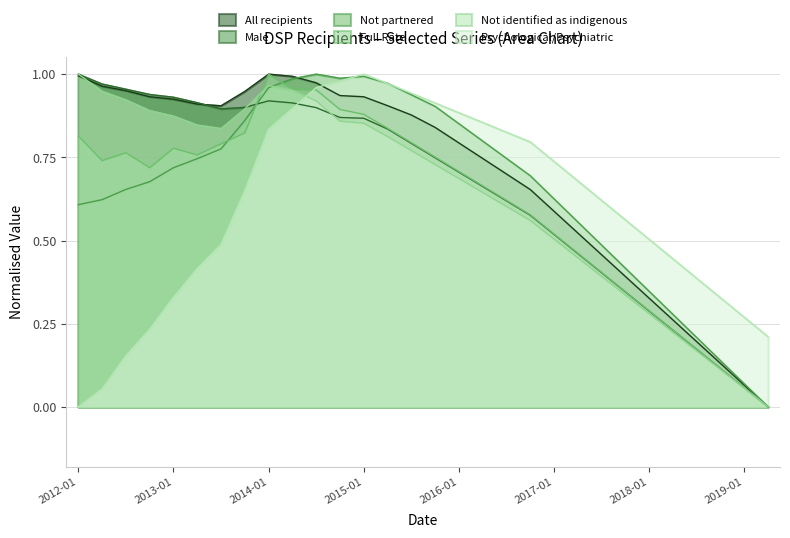

Reading left to right, transcribe all the data shown in this chart.

All recipients: 2012-01=1.0	2012-04=1.0	2012-07=1.0	2012-10=0.9	2013-01=0.9	2013-04=0.9	2013-07=0.9	2013-10=0.9	2014-01=1.0	2014-04=1.0	2014-07=1.0	2014-10=0.9	2015-01=0.9	2015-04=0.9	2015-07=0.9	2015-10=0.8	2016-01=0.8	2016-04=0.7	2016-07=0.7	2016-10=0.7	2017-01=0.6	2017-04=0.5	2017-07=0.5	2017-10=0.4	2018-01=0.3	2018-04=0.3	2018-07=0.2	2018-10=0.1	2019-01=0.1	2019-04=0.0
Male: 2012-01=1.0	2012-04=1.0	2012-07=1.0	2012-10=0.9	2013-01=0.9	2013-04=0.9	2013-07=0.9	2013-10=0.9	2014-01=0.9	2014-04=0.9	2014-07=0.9	2014-10=0.9	2015-01=0.9	2015-04=0.8	2015-07=0.8	2015-10=0.7	2016-01=0.7	2016-04=0.7	2016-07=0.6	2016-10=0.6	2017-01=0.5	2017-04=0.5	2017-07=0.4	2017-10=0.3	2018-01=0.3	2018-04=0.2	2018-07=0.2	2018-10=0.1	2019-01=0.1	2019-04=0.0
Not partnered: 2012-01=0.6	2012-04=0.6	2012-07=0.7	2012-10=0.7	2013-01=0.7	2013-04=0.7	2013-07=0.8	2013-10=0.9	2014-01=1.0	2014-04=1.0	2014-07=1.0	2014-10=1.0	2015-01=1.0	2015-04=1.0	2015-07=0.9	2015-10=0.9	2016-01=0.9	2016-04=0.8	2016-07=0.7	2016-10=0.7	2017-01=0.6	2017-04=0.6	2017-07=0.5	2017-10=0.4	2018-01=0.3	2018-04=0.3	2018-07=0.2	2018-10=0.1	2019-01=0.1	2019-04=0.0
Full Rate: 2012-01=0.8	2012-04=0.7	2012-07=0.8	2012-10=0.7	2013-01=0.8	2013-04=0.8	2013-07=0.8	2013-10=0.8	2014-01=1.0	2014-04=1.0	2014-07=1.0	2014-10=0.9	2015-01=0.9	2015-04=0.8	2015-07=0.8	2015-10=0.8	2016-01=0.7	2016-04=0.7	2016-07=0.6	2016-10=0.6	2017-01=0.5	2017-04=0.5	2017-07=0.4	2017-10=0.3	2018-01=0.3	2018-04=0.2	2018-07=0.2	2018-10=0.1	2019-01=0.1	2019-04=0.0
Not identified as indigenous: 2012-01=1.0	2012-04=0.9	2012-07=0.9	2012-10=0.9	2013-01=0.9	2013-04=0.8	2013-07=0.8	2013-10=0.9	2014-01=1.0	2014-04=1.0	2014-07=0.9	2014-10=0.9	2015-01=0.9	2015-04=0.8	2015-07=0.8	2015-10=0.7	2016-01=0.7	2016-04=0.6	2016-07=0.6	2016-10=0.6	2017-01=0.5	2017-04=0.4	2017-07=0.4	2017-10=0.3	2018-01=0.3	2018-04=0.2	2018-07=0.2	2018-10=0.1	2019-01=0.1	2019-04=0.0
Psychological/Psychiatric: 2012-01=0.0	2012-04=0.1	2012-07=0.2	2012-10=0.2	2013-01=0.3	2013-04=0.4	2013-07=0.5	2013-10=0.6	2014-01=0.8	2014-04=0.9	2014-07=1.0	2014-10=1.0	2015-01=1.0	2015-04=1.0	2015-07=0.9	2015-10=0.9	2016-01=0.9	2016-04=0.9	2016-07=0.8	2016-10=0.8	2017-01=0.7	2017-04=0.7	2017-07=0.6	2017-10=0.6	2018-01=0.5	2018-04=0.4	2018-07=0.4	2018-10=0.3	2019-01=0.3	2019-04=0.2